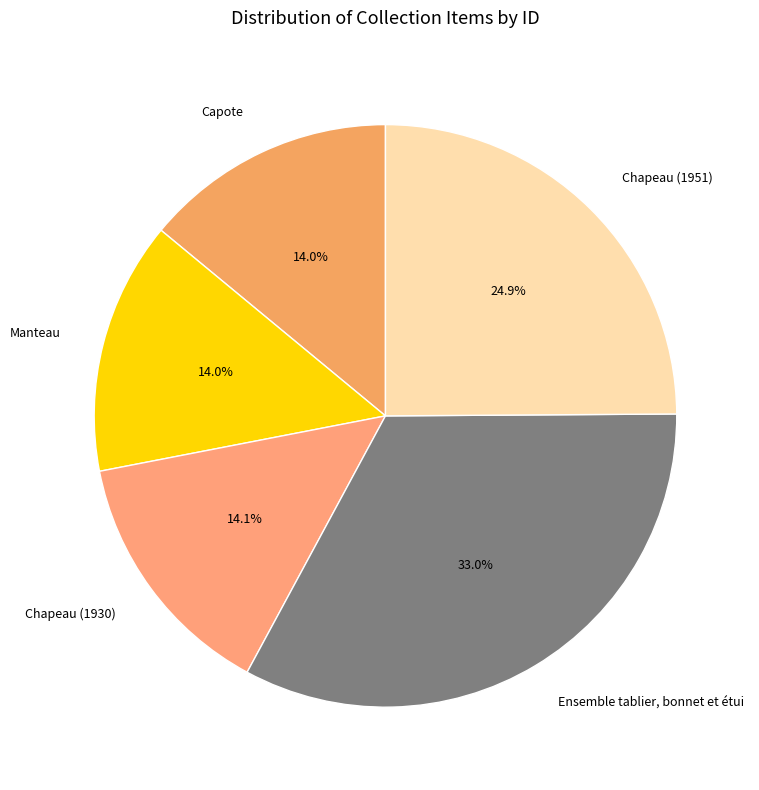

Is the sum of Chapeau (1930) and Capote greater than half?

No